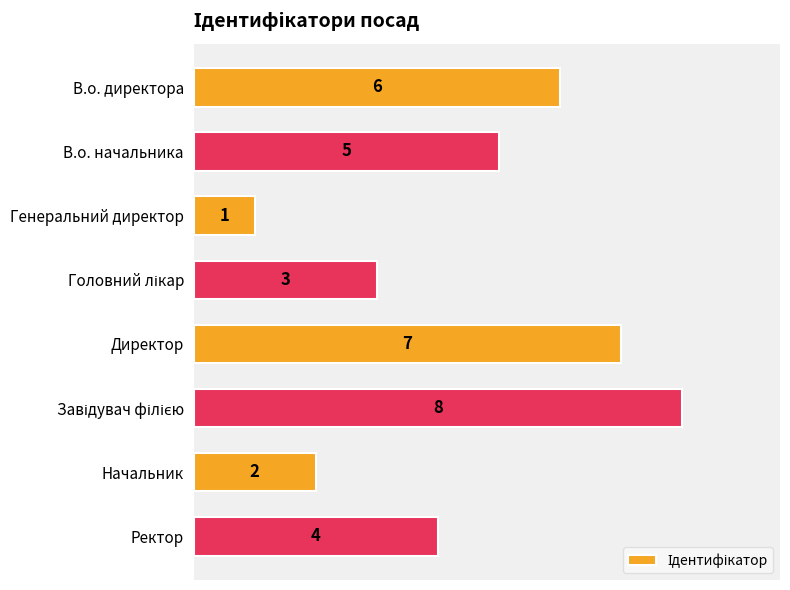

Reading top to bottom, what are all the values shown in this chart?

6	5	1	3	7	8	2	4